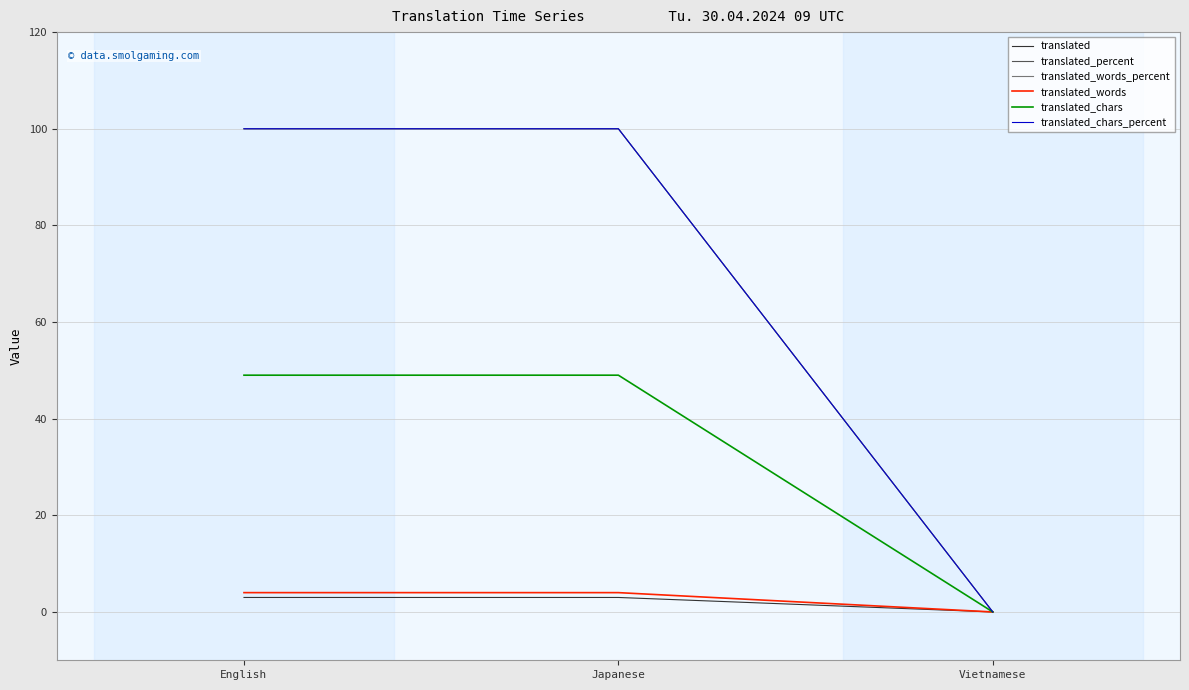

Which series changed the most between Japanese and Vietnamese?

translated_percent